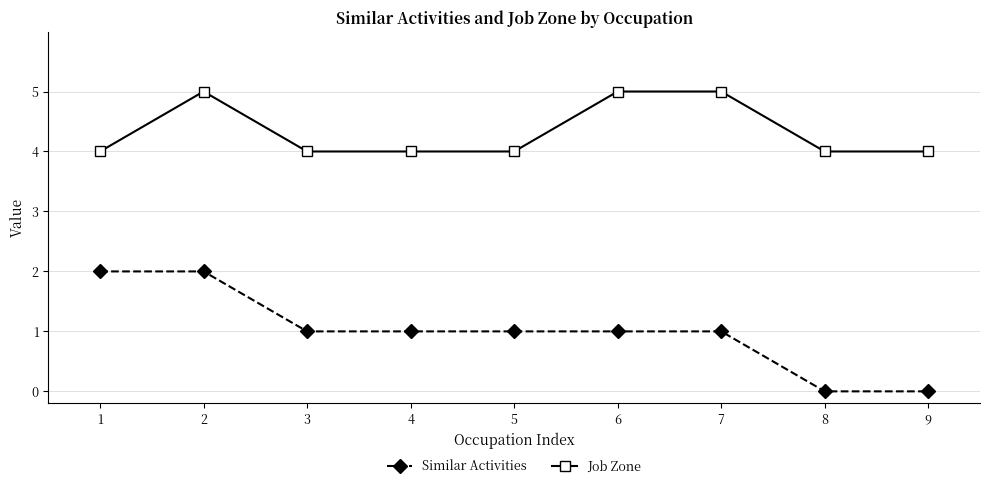

What are all the series names shown in the legend?

Similar Activities, Job Zone